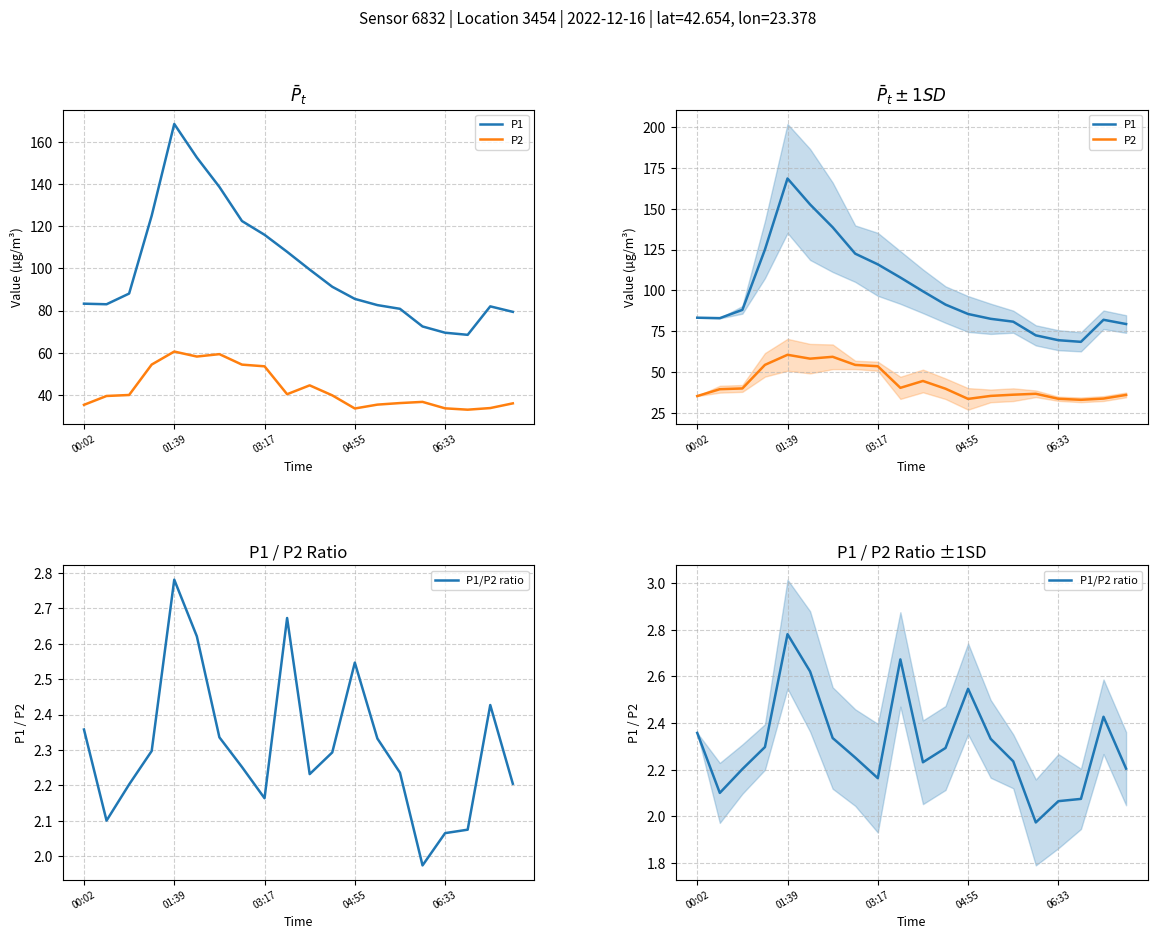

Is it true that P1 equals 107.9 at 9?

True